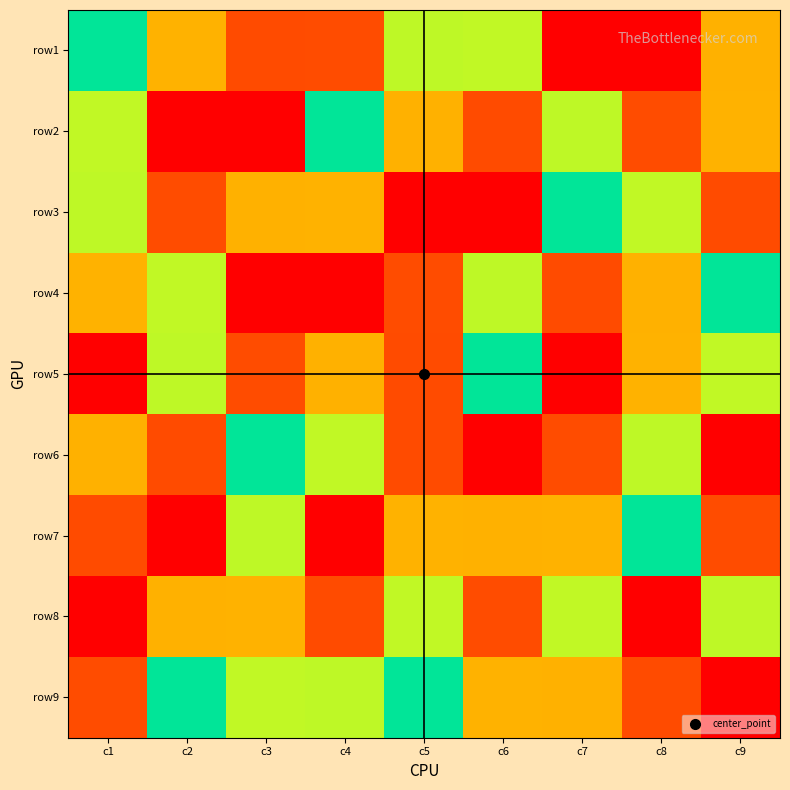

Reading right to left, extract all data points from this chart.

row1: c9=7	c8=1	c7=9	c6=6	c5=4	c4=2	c3=8	c2=3	c1=5
row2: c9=3	c8=2	c7=4	c6=8	c5=7	c4=5	c3=9	c2=1	c1=6
row3: c9=8	c8=6	c7=5	c6=9	c5=1	c4=3	c3=7	c2=2	c1=4
row4: c9=5	c8=7	c7=8	c6=4	c5=2	c4=9	c3=1	c2=6	c1=3
row5: c9=6	c8=3	c7=1	c6=5	c5=8	c4=7	c3=2	c2=4	c1=9
row6: c9=9	c8=4	c7=2	c6=1	c5=8	c4=6	c3=5	c2=8	c1=7
row7: c9=2	c8=5	c7=3	c6=7	c5=3	c4=1	c3=4	c2=9	c1=8
row8: c9=4	c8=9	c7=6	c6=2	c5=6	c4=8	c3=3	c2=7	c1=1
row9: c9=1	c8=8	c7=7	c6=3	c5=5	c4=4	c3=6	c2=5	c1=2